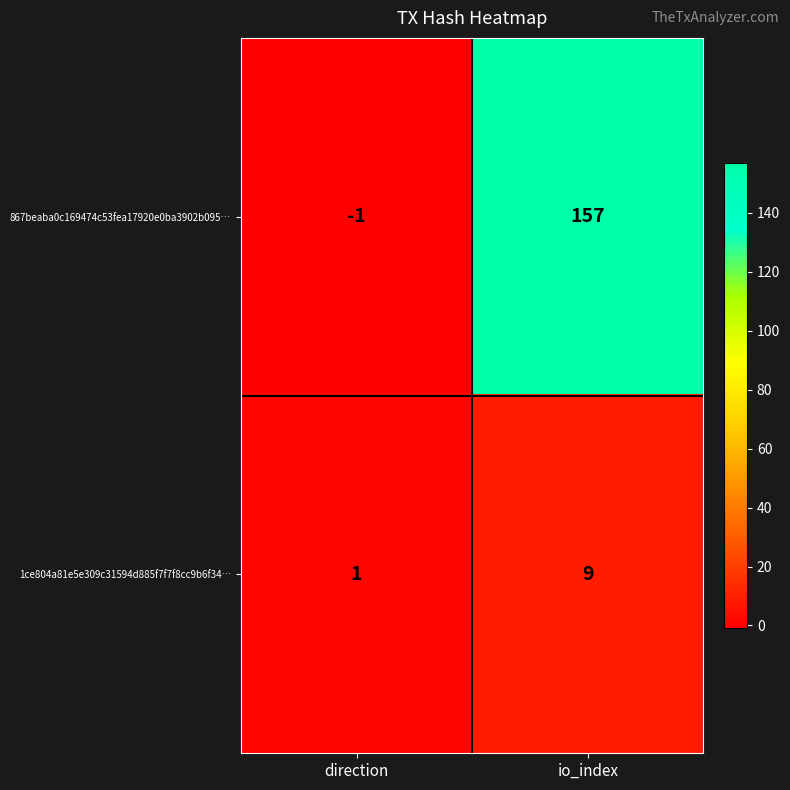

List the labels in order of 867beaba0c169474c53fea17920e0ba3902b095… value, largest first.

io_index, direction